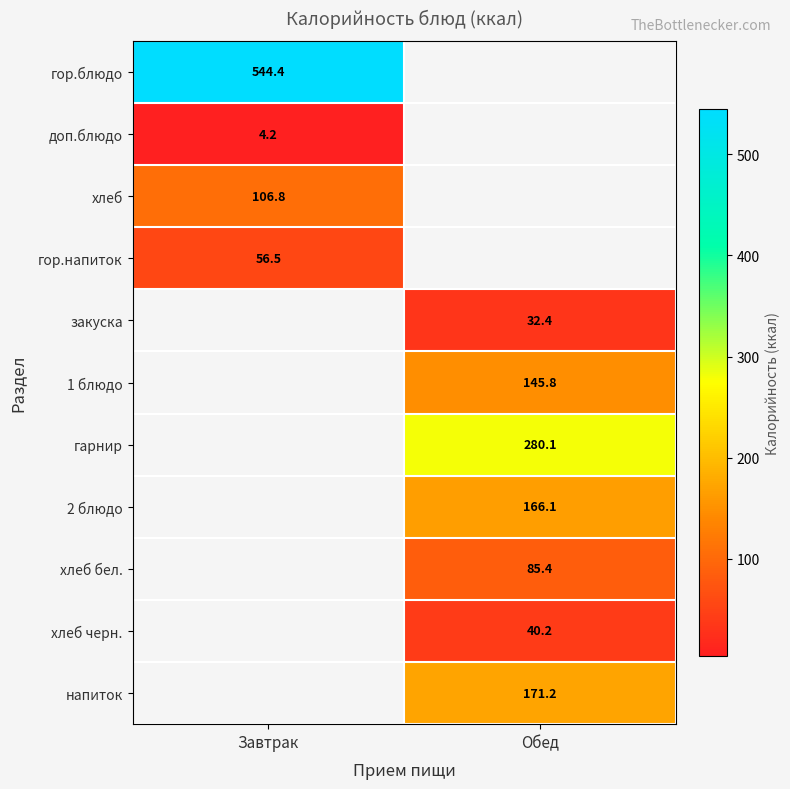

The гарнир series shows 280.1 at Обед. True or false?

True